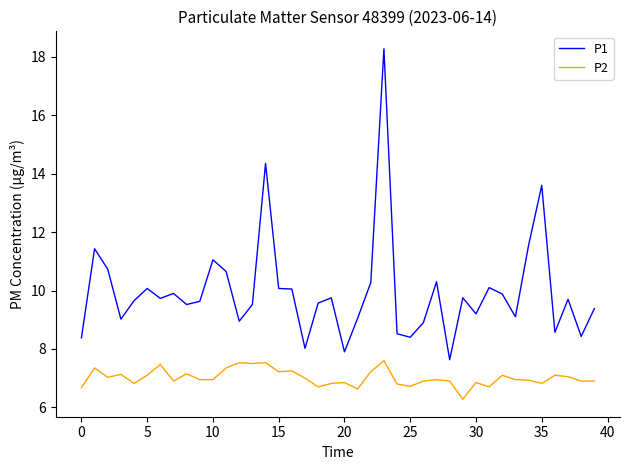

In P1, how many points are higher than both neighbors (excluding endpoints)?

12